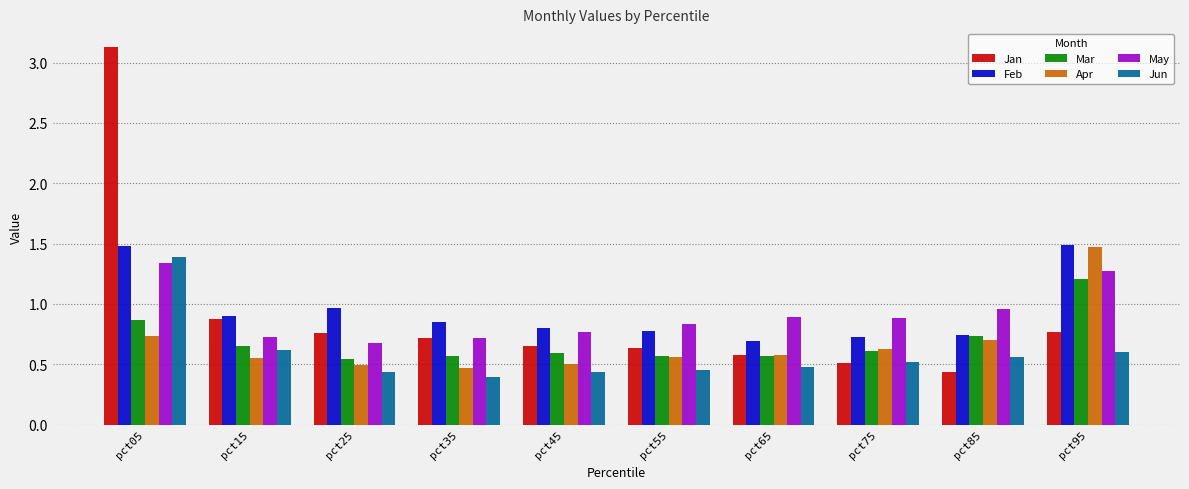

At which category is the sum across all series the highest?

pct05